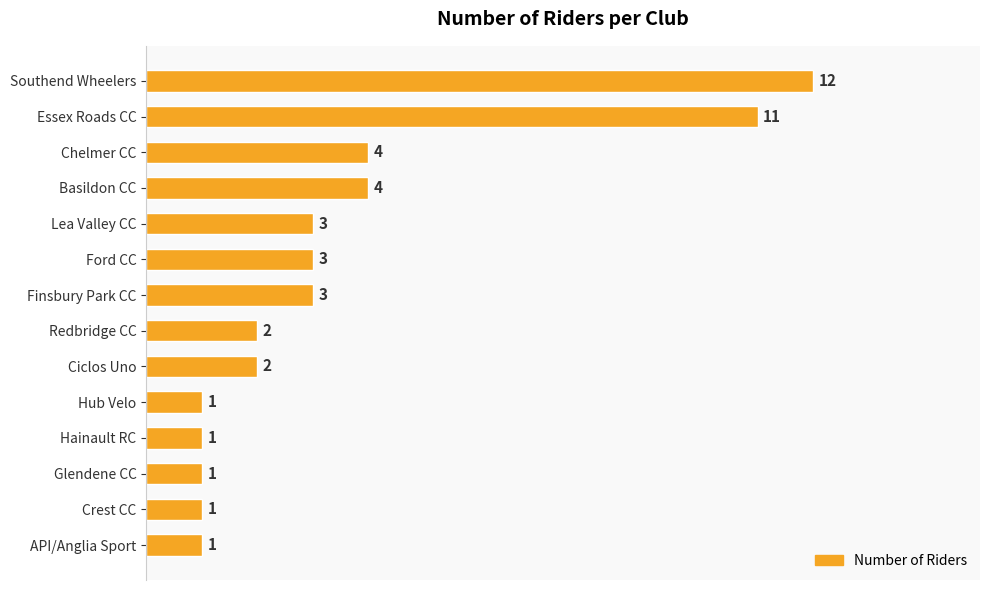

How many categories are shown in the chart?

14